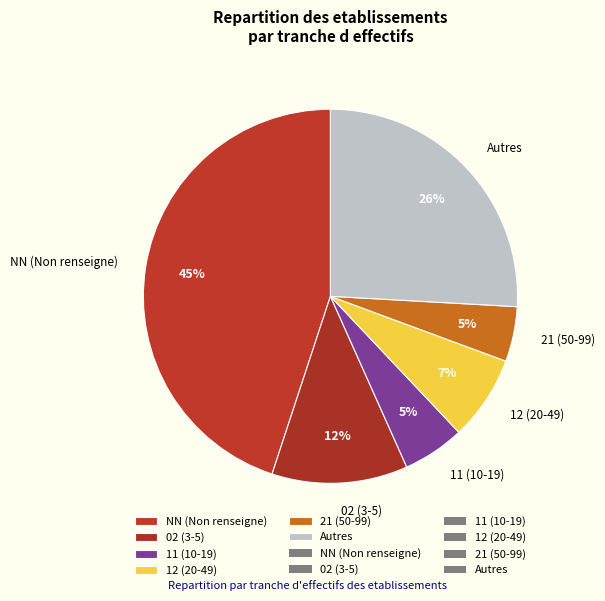

Is there any slice that represents more than half of the pie?

No